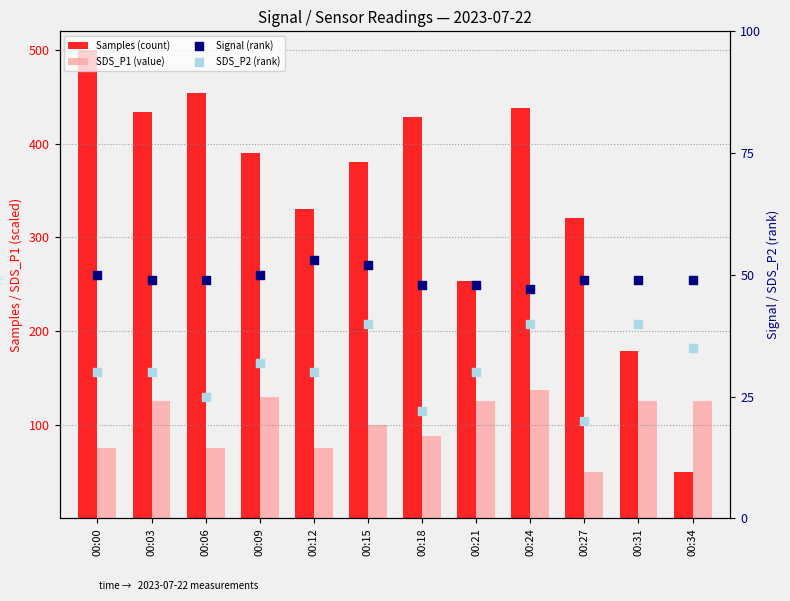

What is the total value across all series at 00:15?

572.8